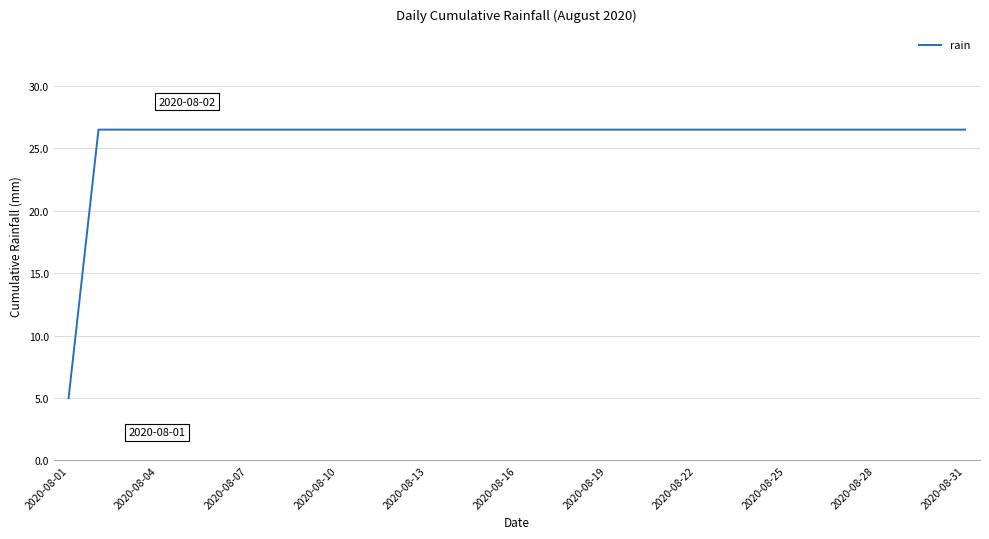

What is the difference between the maximum and minimum values?

21.5